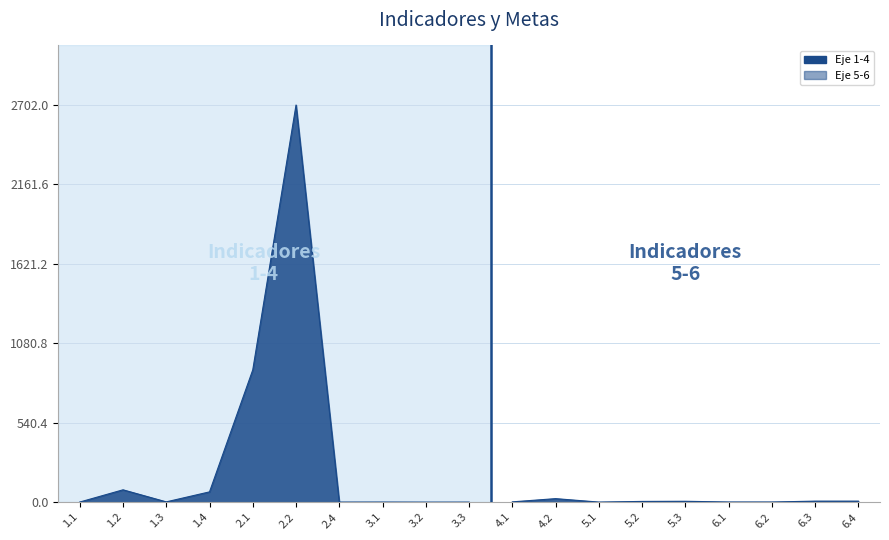

Count the number of values greater than 2.

9